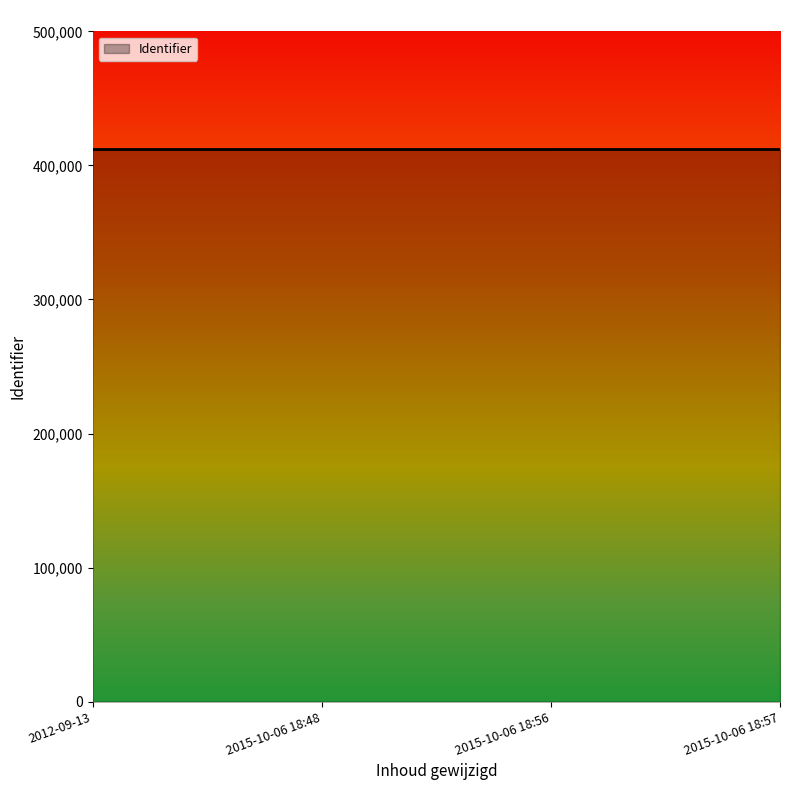

True or false: the data has more than 2 interior local peaks.

False